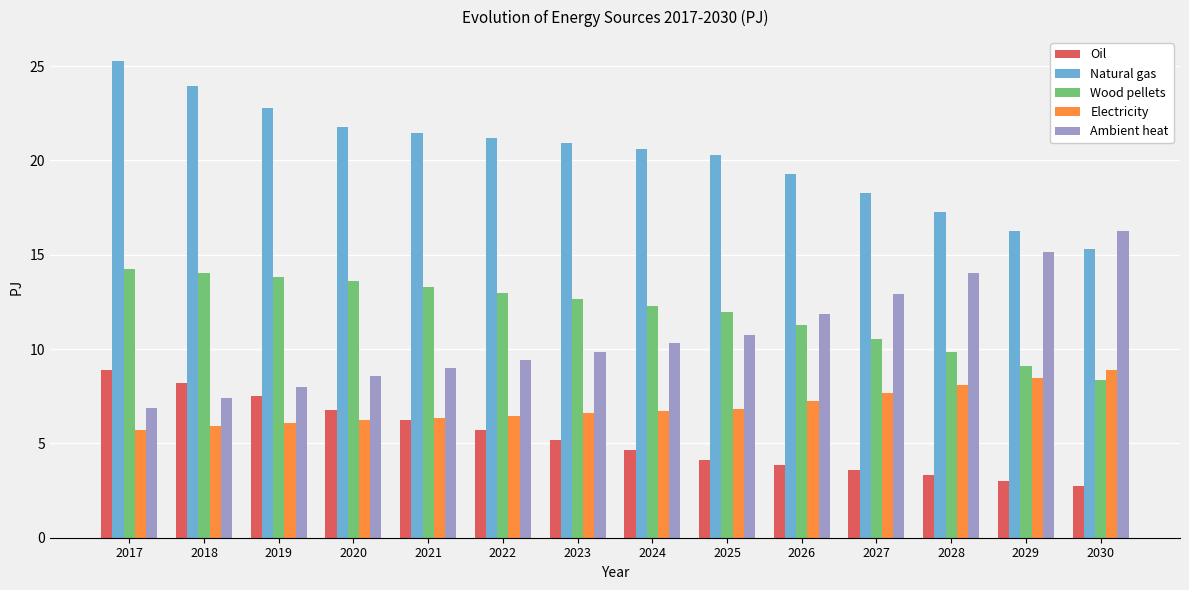

What value does the Natural gas series have at 2022?

21.2